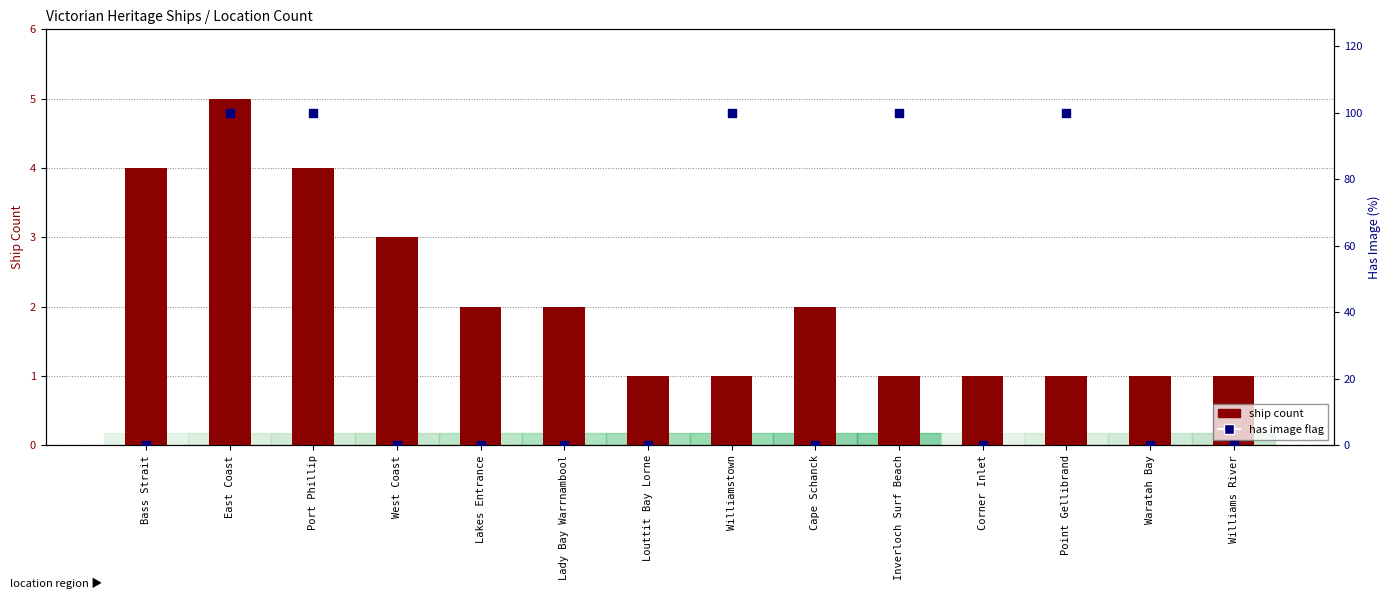

Which series has the widest spread of Y values?

Has Image (%)